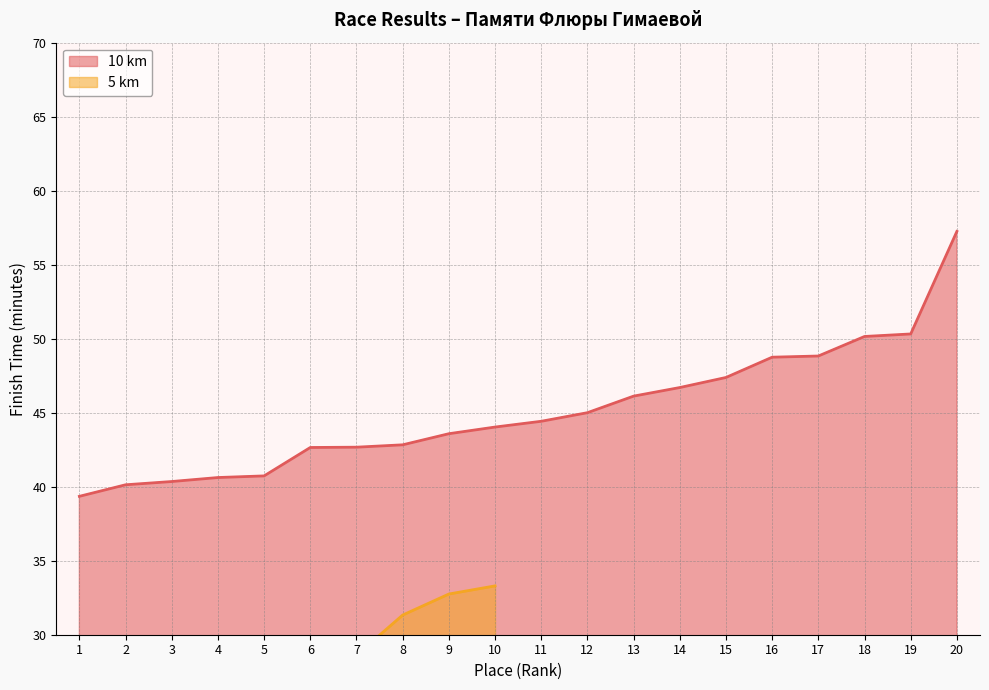

The 10 km series shows 42.8 at 8. True or false?

True